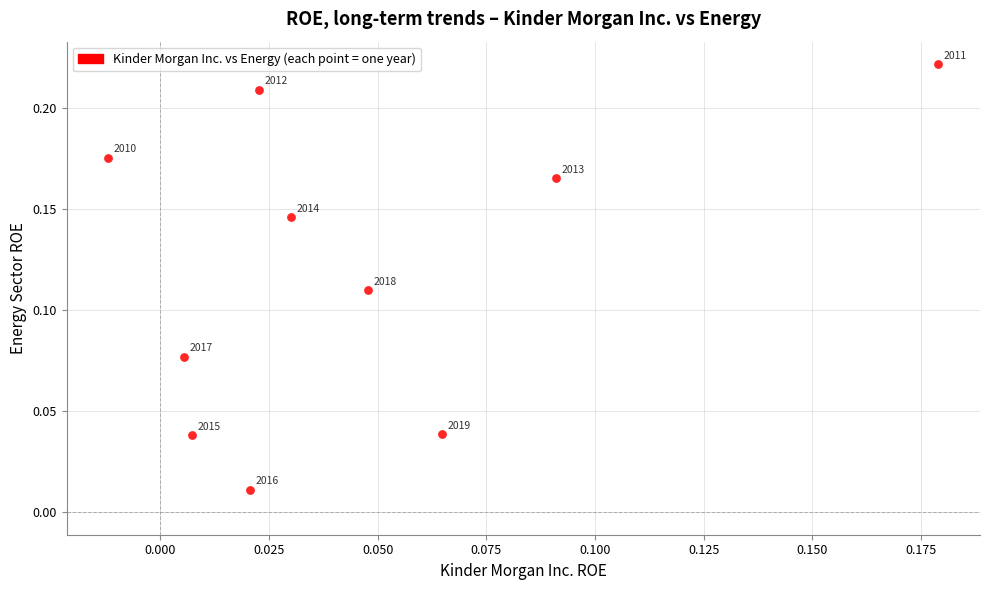

How many data points are displayed?

10